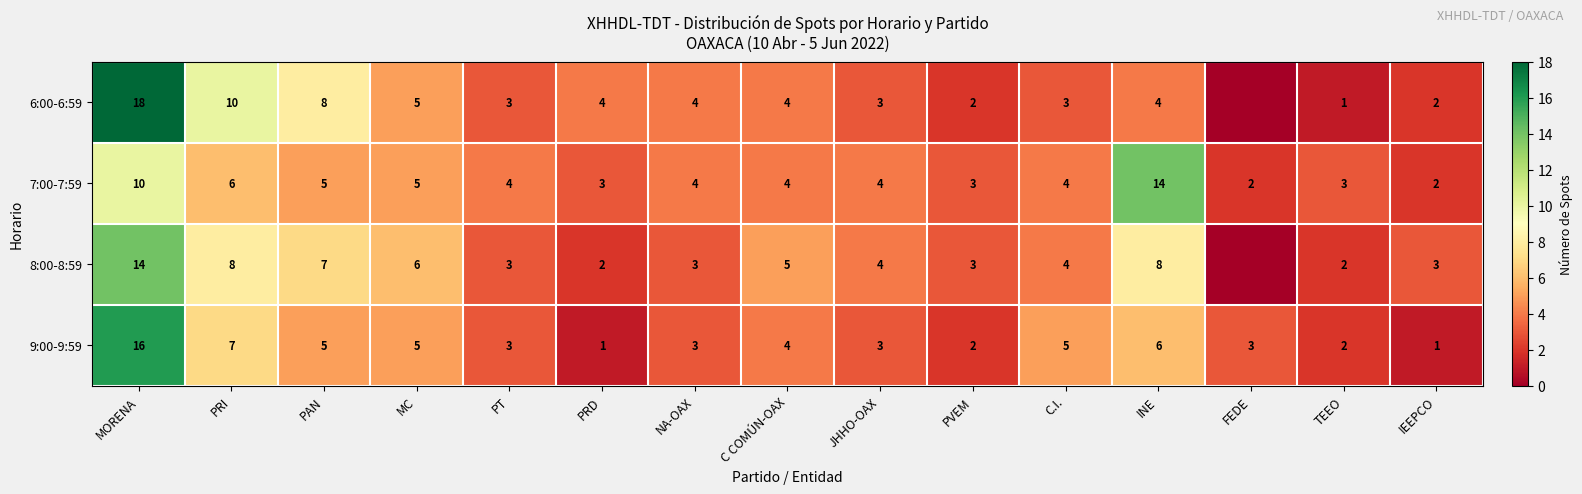

At which label does 7:00-7:59 first exceed 4?

MORENA